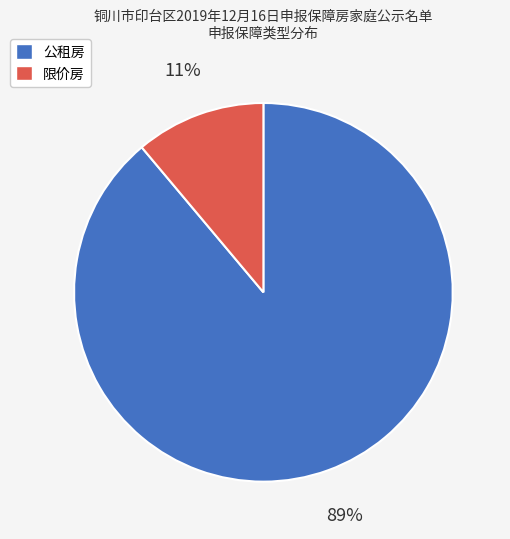

Does any single category account for the majority?

Yes